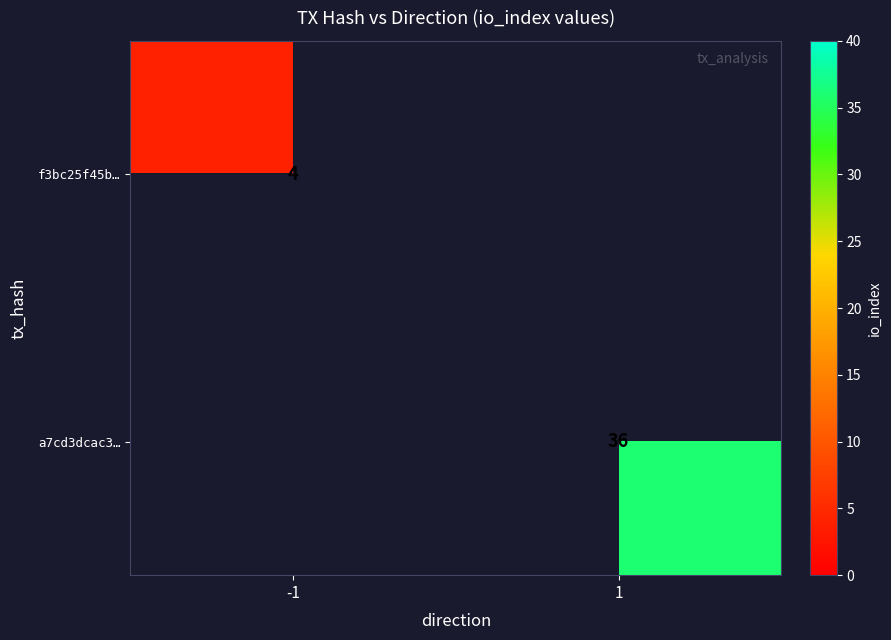

How many series are shown in this chart?

2